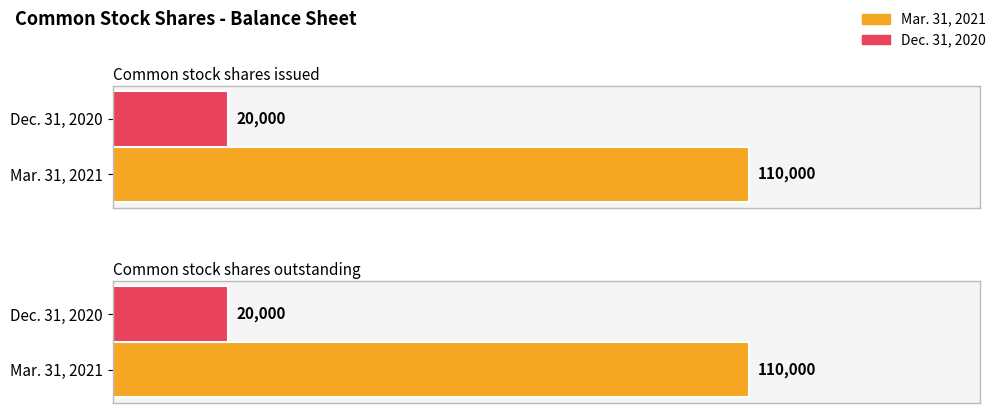

What is the label of the 2nd bar from the right?

Common stock shares issued